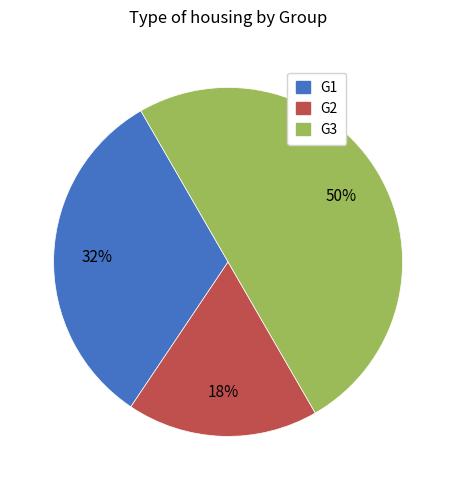

To the nearest percent, what is the difference between the largest and smallest slice percentages?

32%